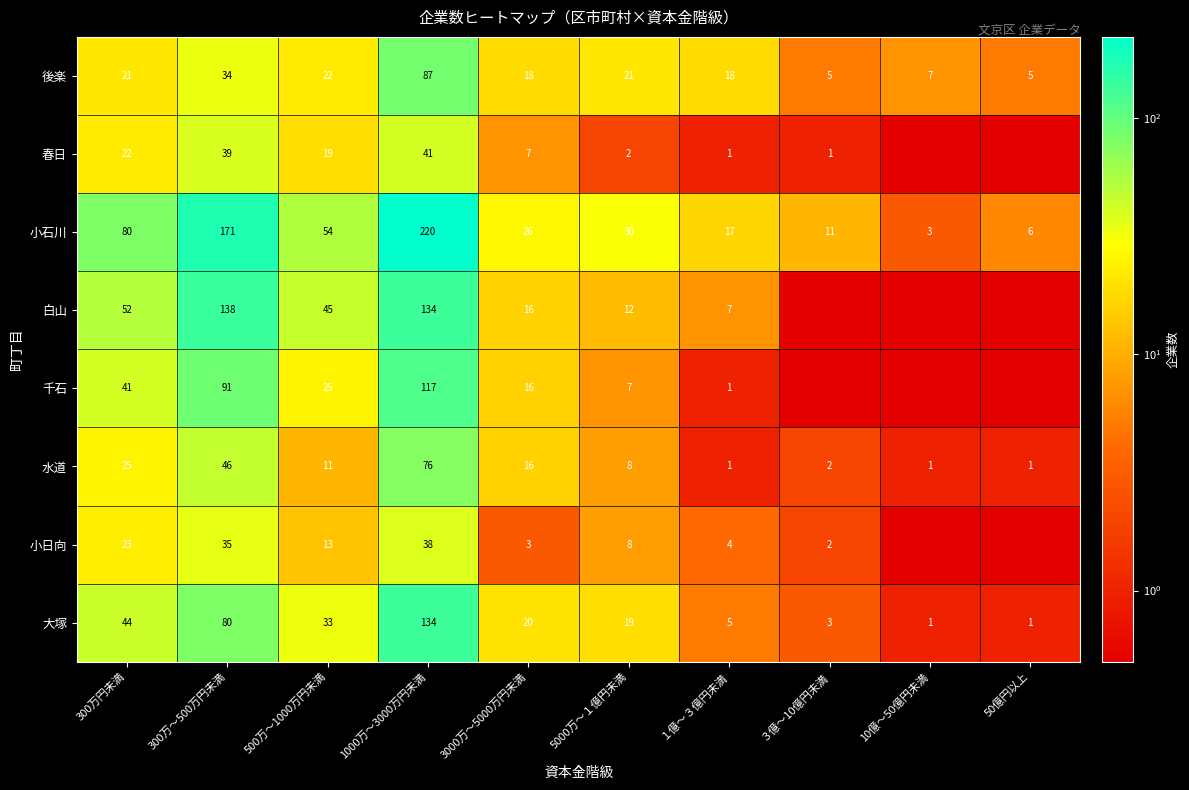

What is the difference between the second highest and minimum values in the 大塚 series?

79.0